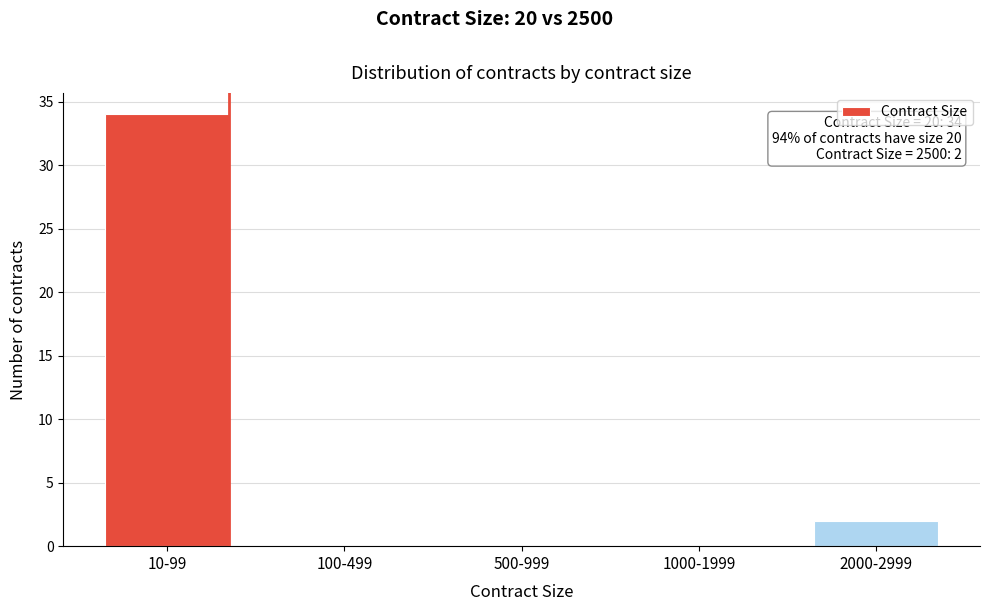

Reading left to right, what are all the values shown in this chart?

10-99=34	100-499=0	500-999=0	1000-1999=0	2000-2999=2